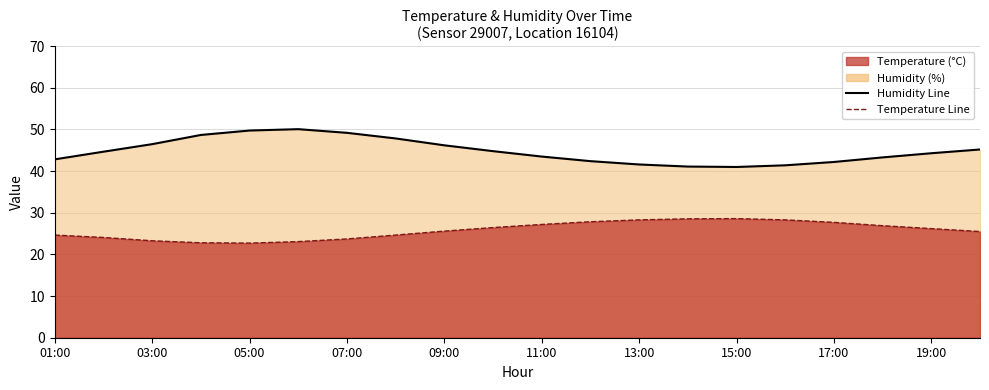

Between 03:00 and 05:00, which series saw the biggest shift?

Humidity Line